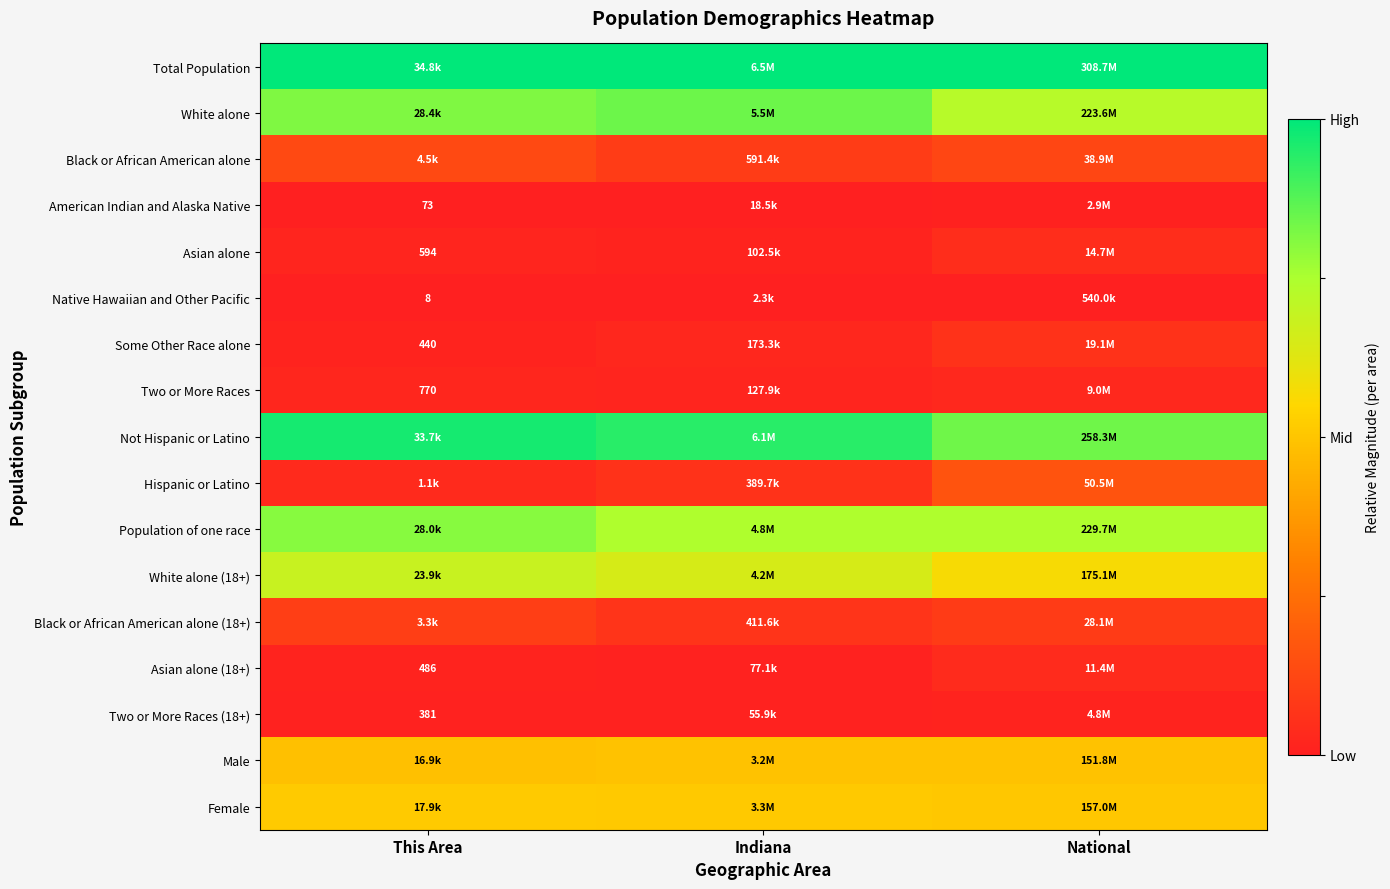

Rank the categories by American Indian and Alaska Native value from highest to lowest.

National, Indiana, This Area